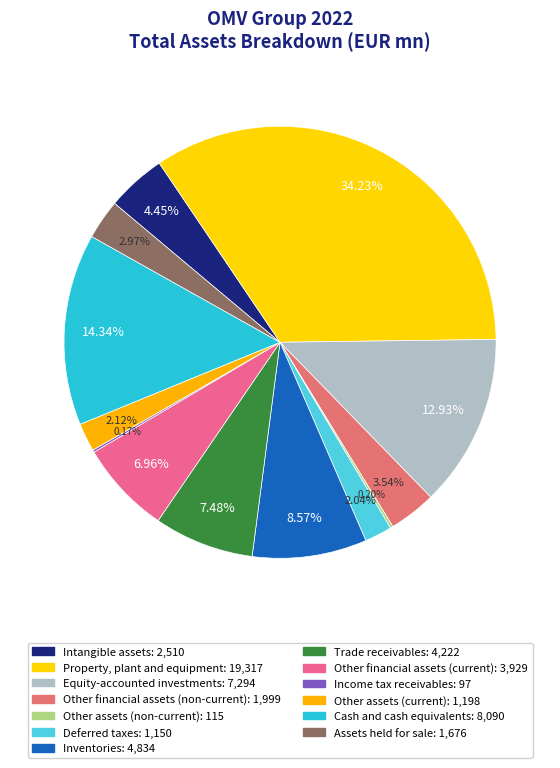

How many slices are in this pie chart?

13